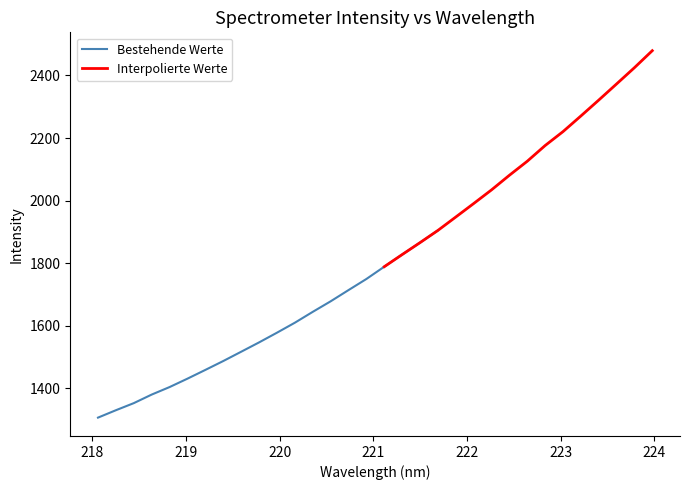

What is the change in value from 218.6332 to 219.589?

+137.1